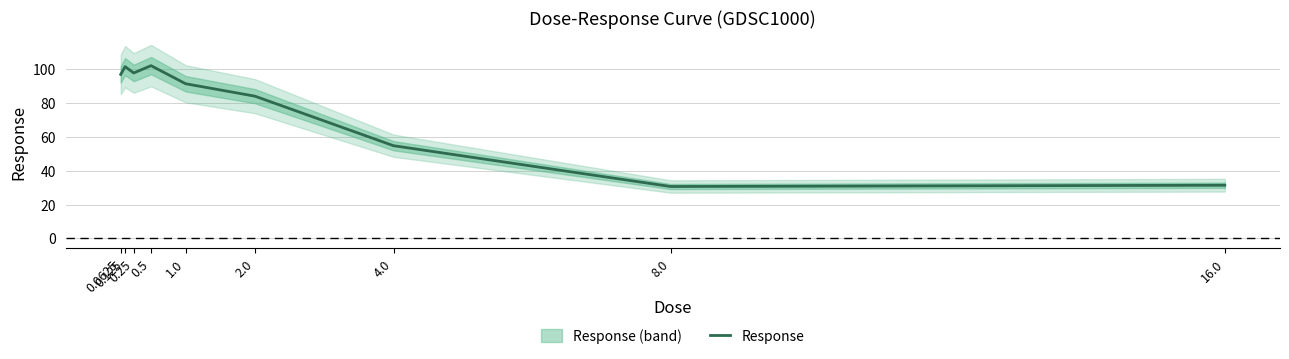

True or false: the data has more than 1 interior local peaks.

True